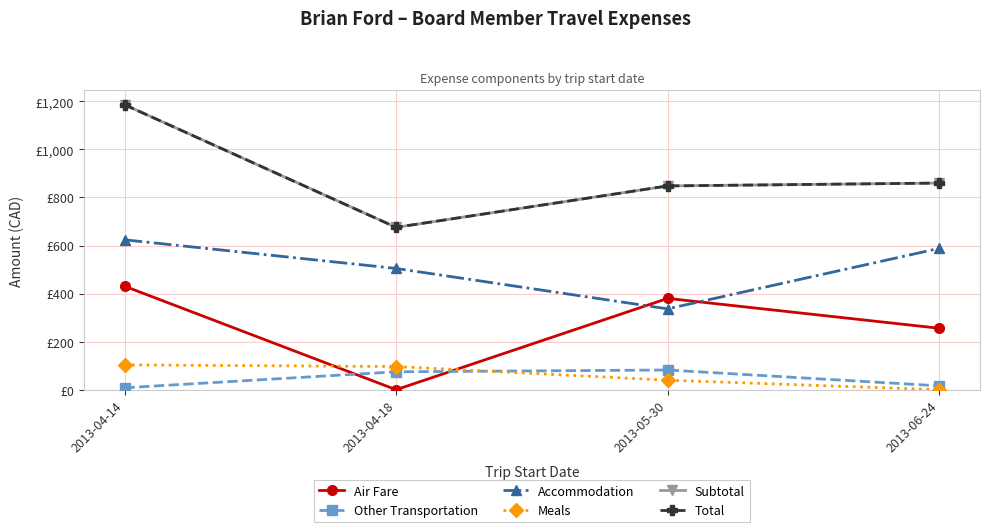

Does the chart have visible grid lines?

Yes